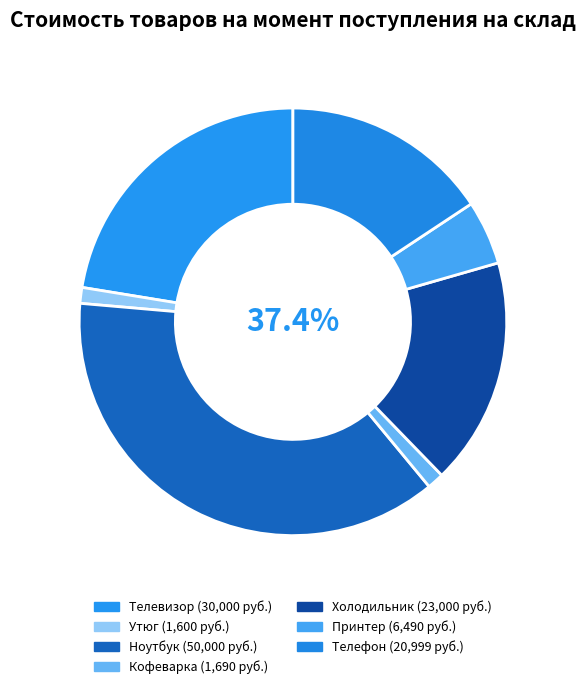

What is the ratio of the value at Утюг to the value at Телефон?

0.1